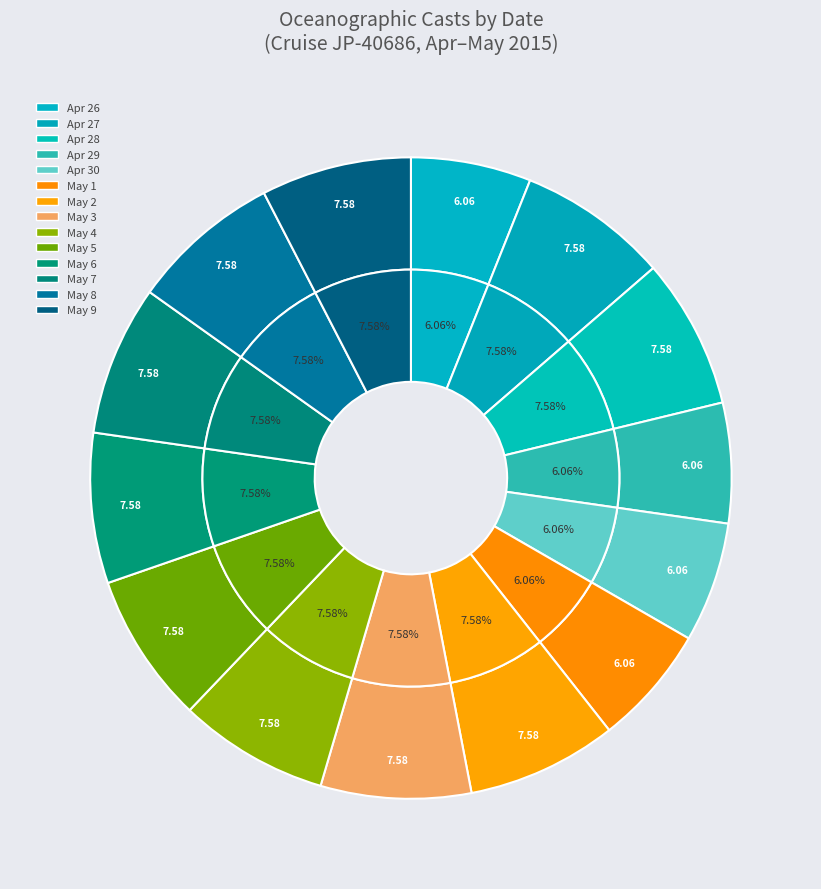

Do 4 and 4 together represent more than half of the pie?

No